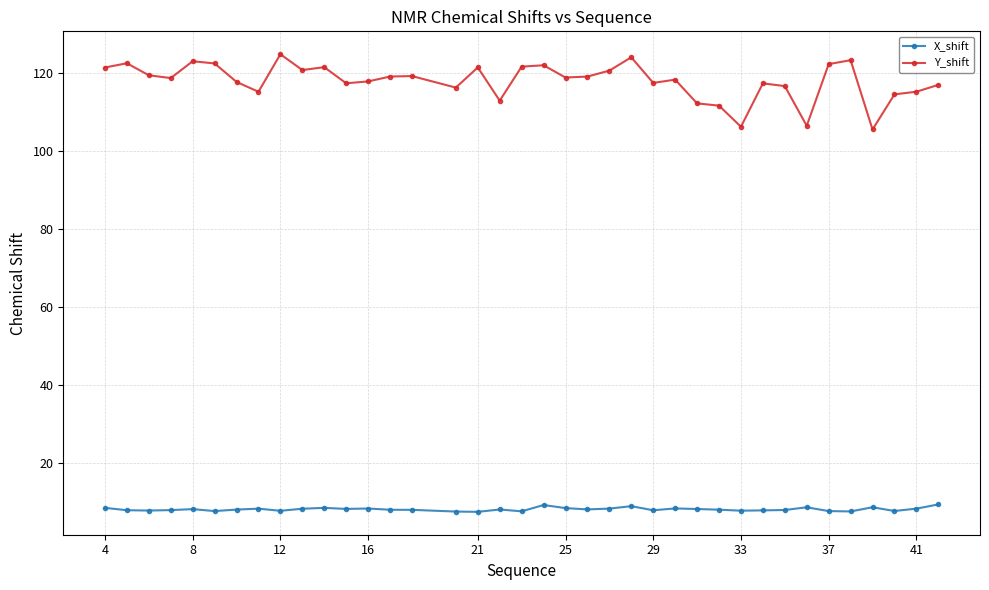

List the series in order of their peak value, lowest first.

X_shift, Y_shift